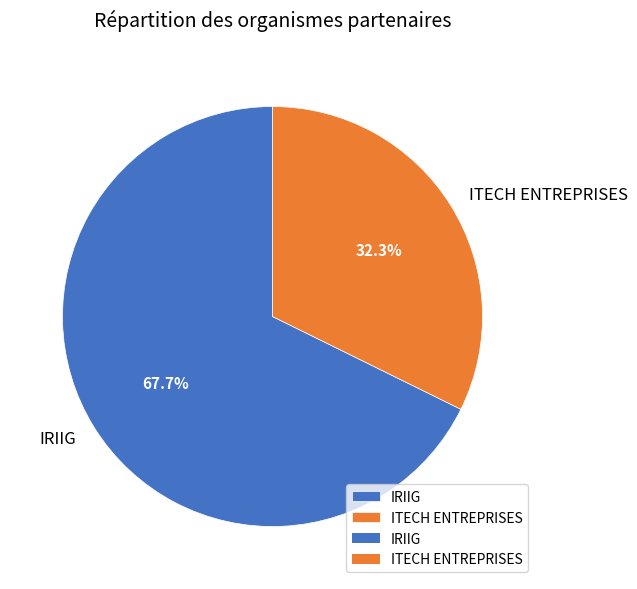

Which category has the smallest portion of the pie?

ITECH ENTREPRISES